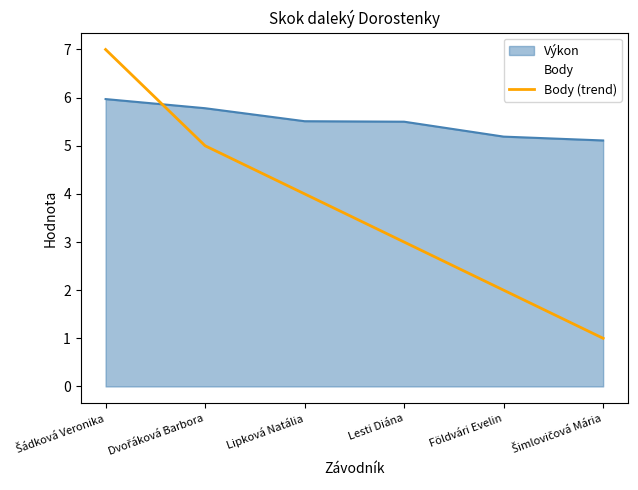

How many lines are shown in the chart?

2